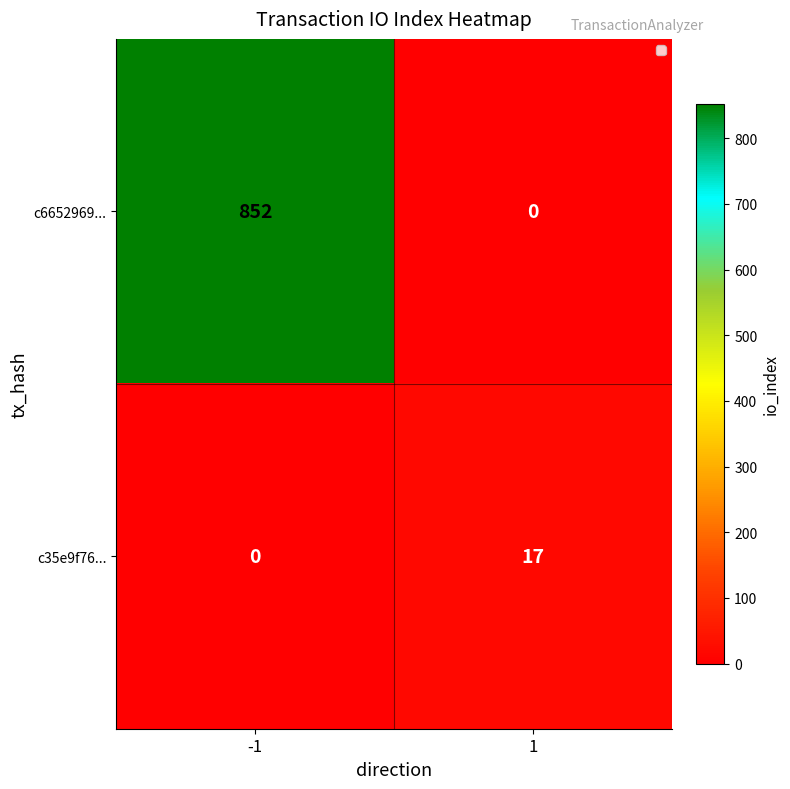

What is the maximum value shown in the chart?

852